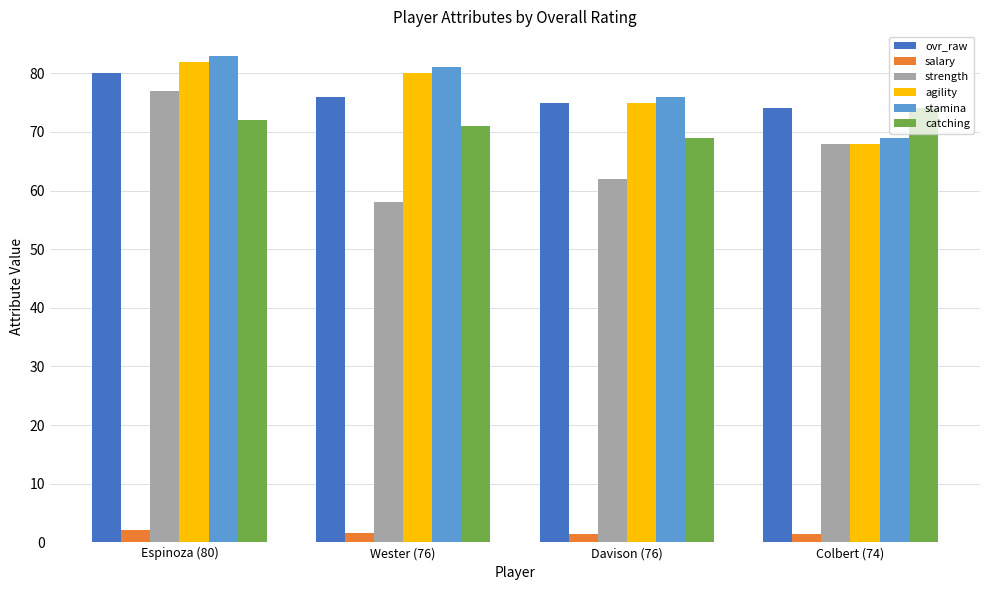

What is the value of the stamina bar at the 2nd from the left?

81.0